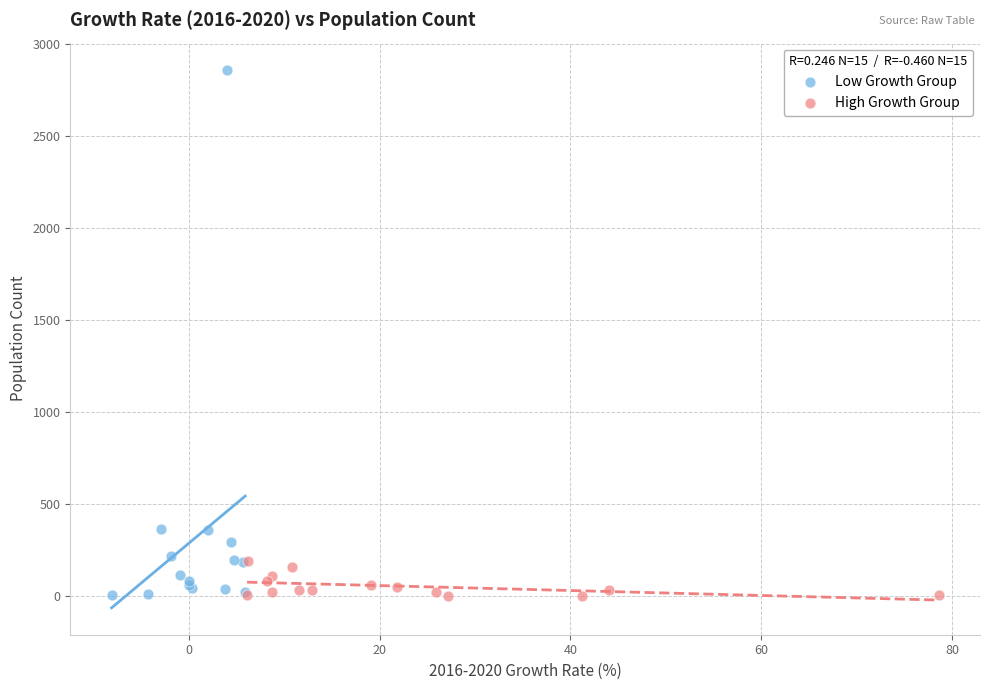

Which series has the widest spread of Y values?

Low Growth Group